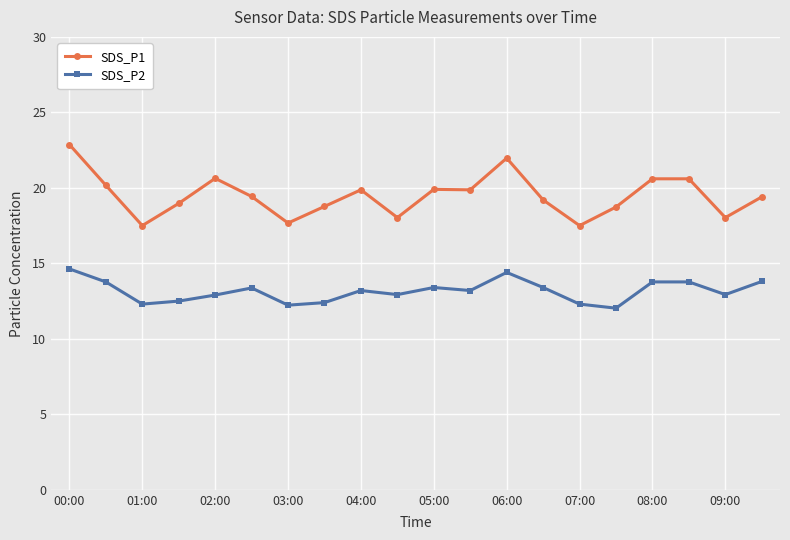

True or false: SDS_P1 and SDS_P2 intersect in this chart.

False